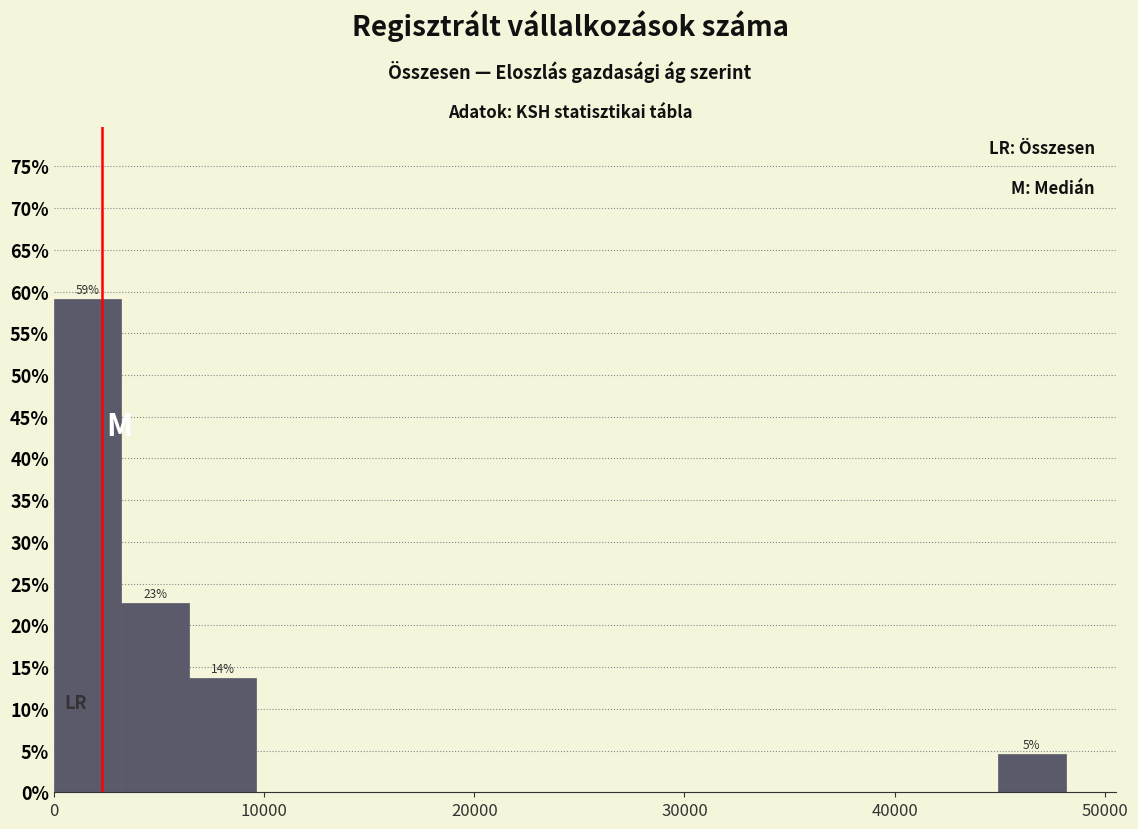

Read against the x-axis, roughly where is the centre of the tallest bar?

2000